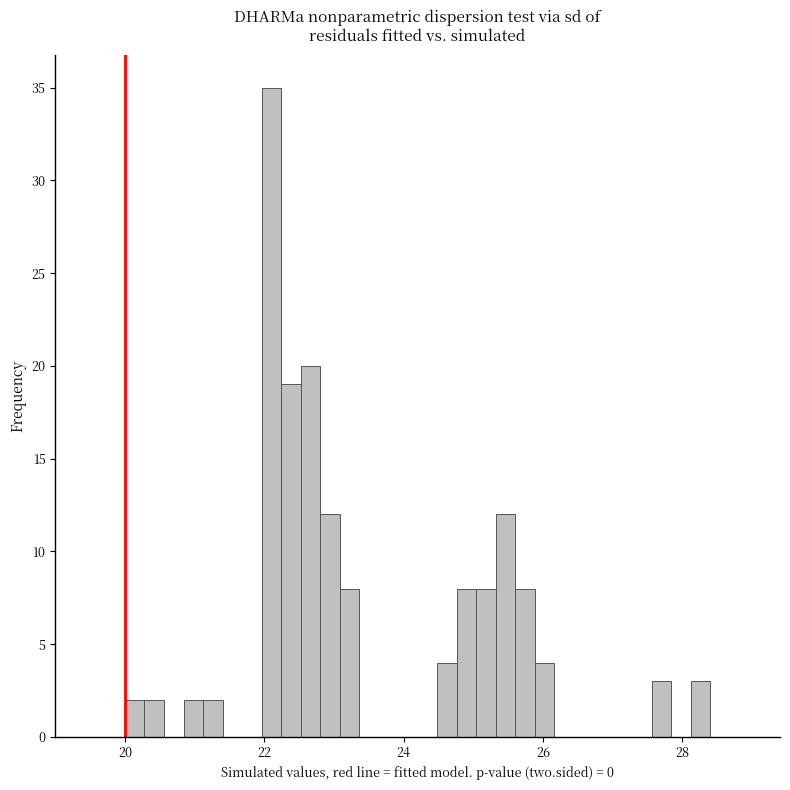

Around what value on the x-axis is the tallest bar? Give the approximate position of its centre, as read against the axis.

22.2